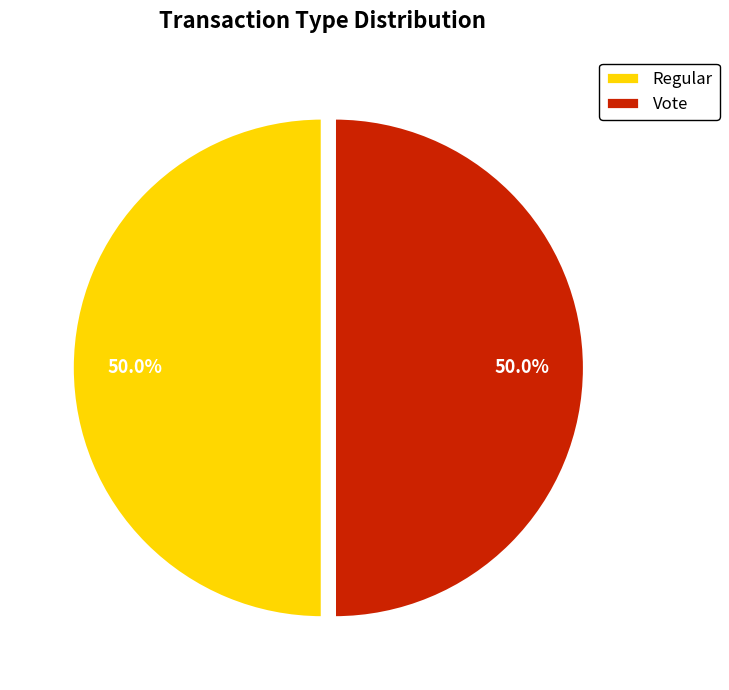

How much of the chart is everything except Vote?

50.0%